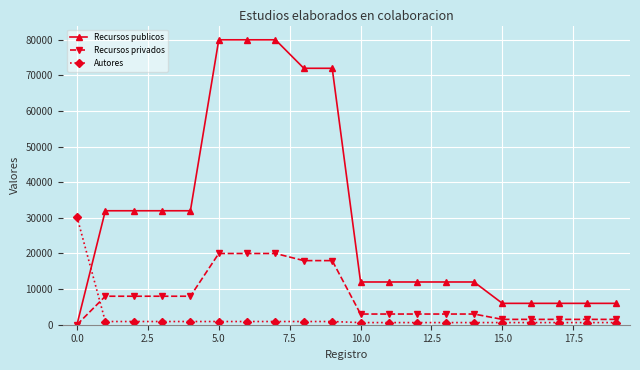

Rank the series by their average value, from lowest to highest.

Autores, Recursos privados, Recursos publicos